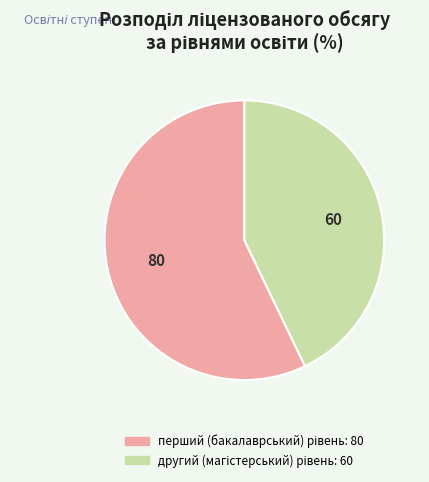

Approximately how many times larger is the value at другий (магістерський) рівень compared to перший (бакалаврський) рівень?

0.8